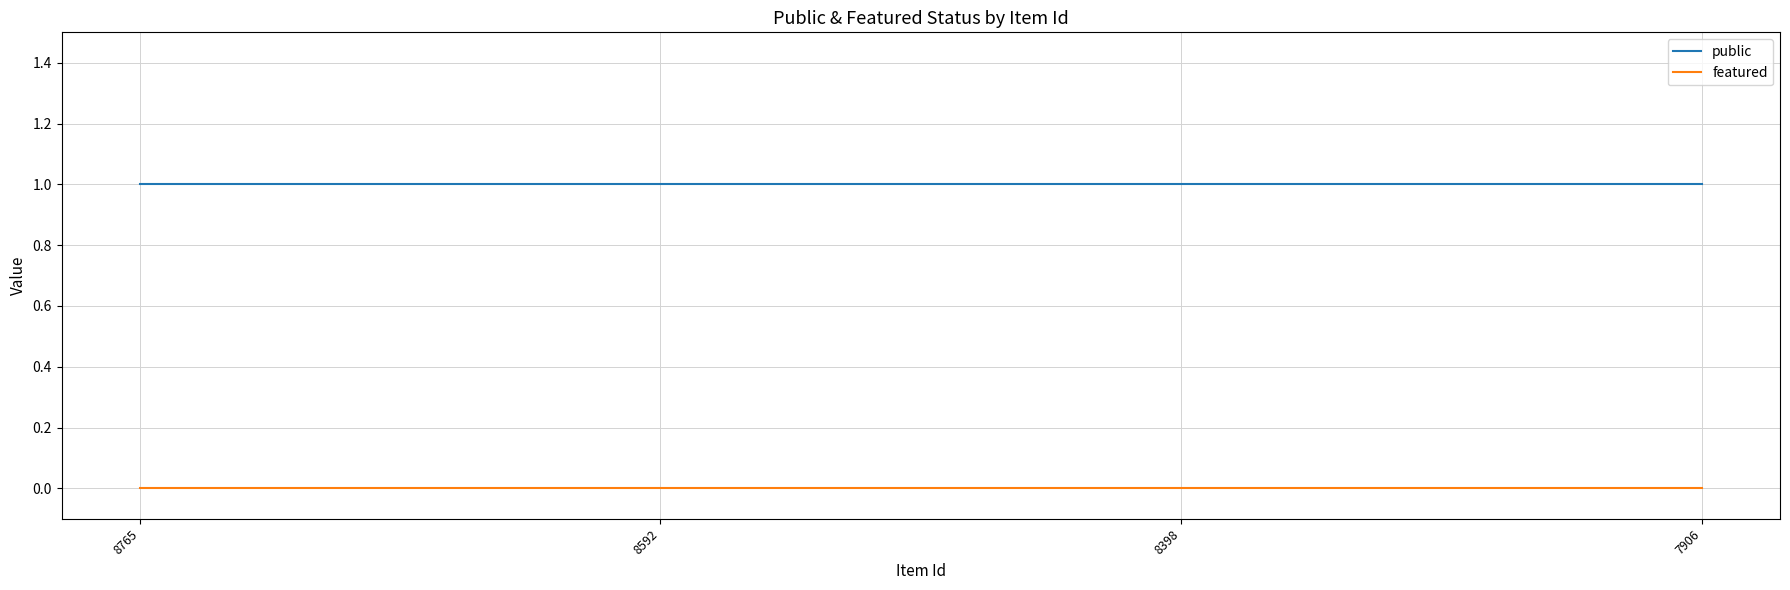

At 8398, list the series in order from smallest to largest.

featured, public